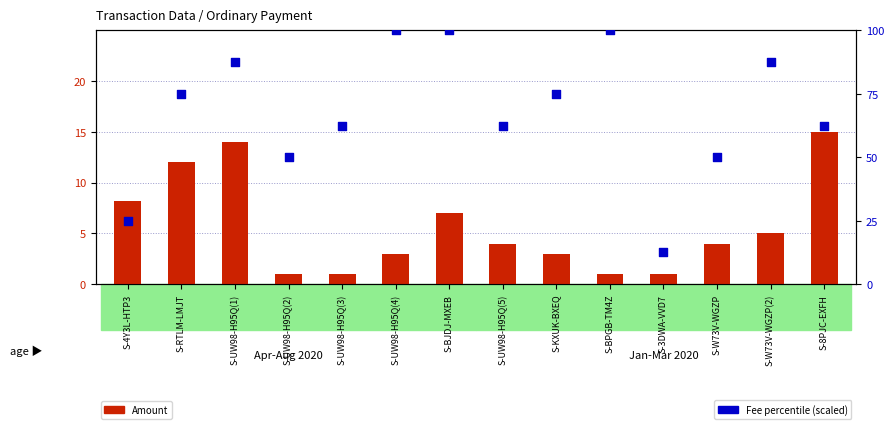

What are all the series names shown in the legend?

Amount, Fee percentile